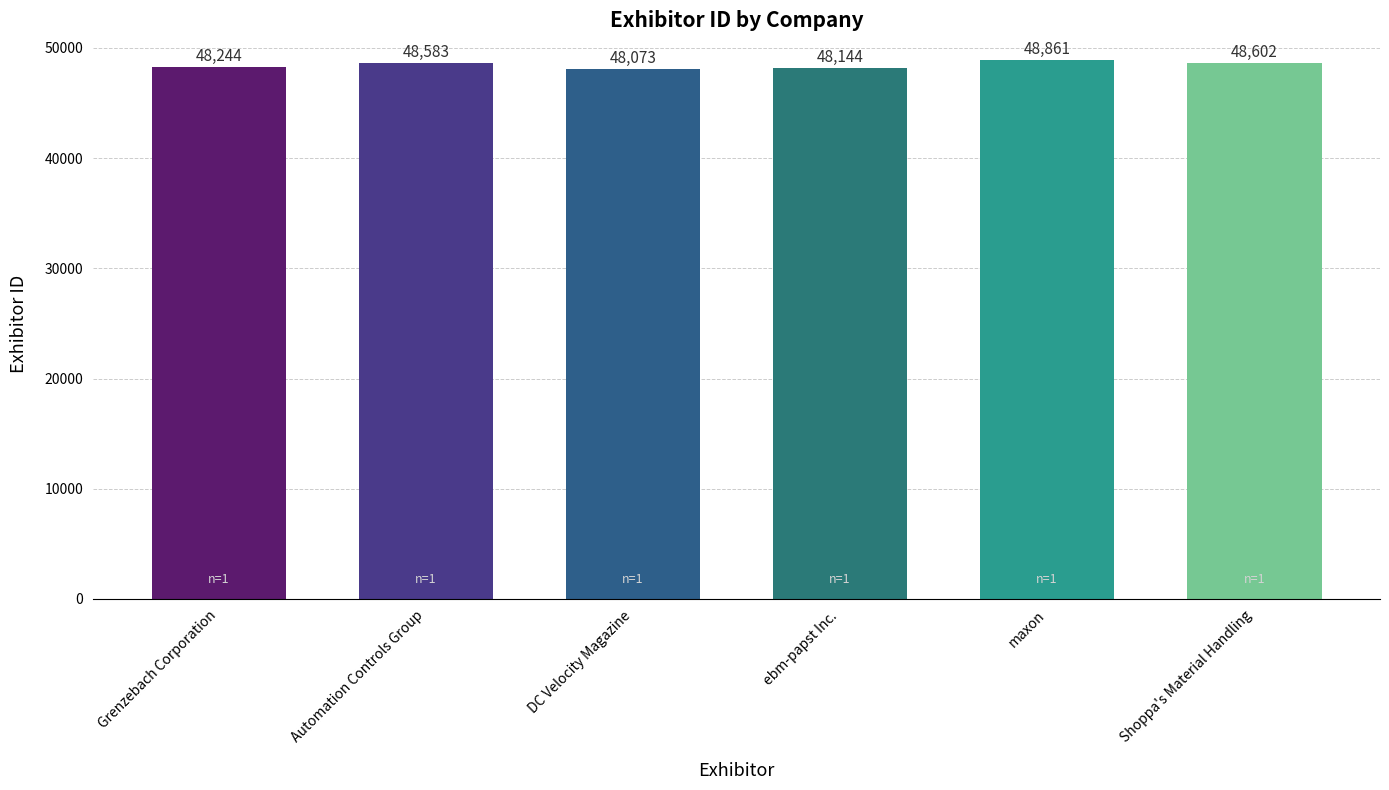

Reading left to right, what are all the values shown in this chart?

48244	48583	48073	48144	48861	48602